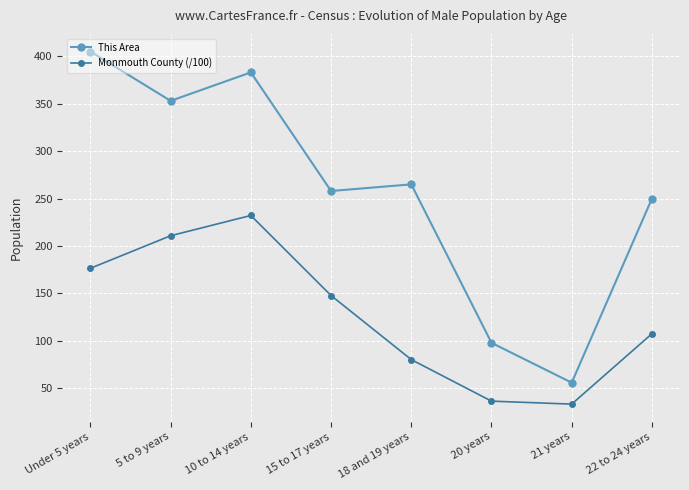

What is the label of the 7th point from the right?

5 to 9 years